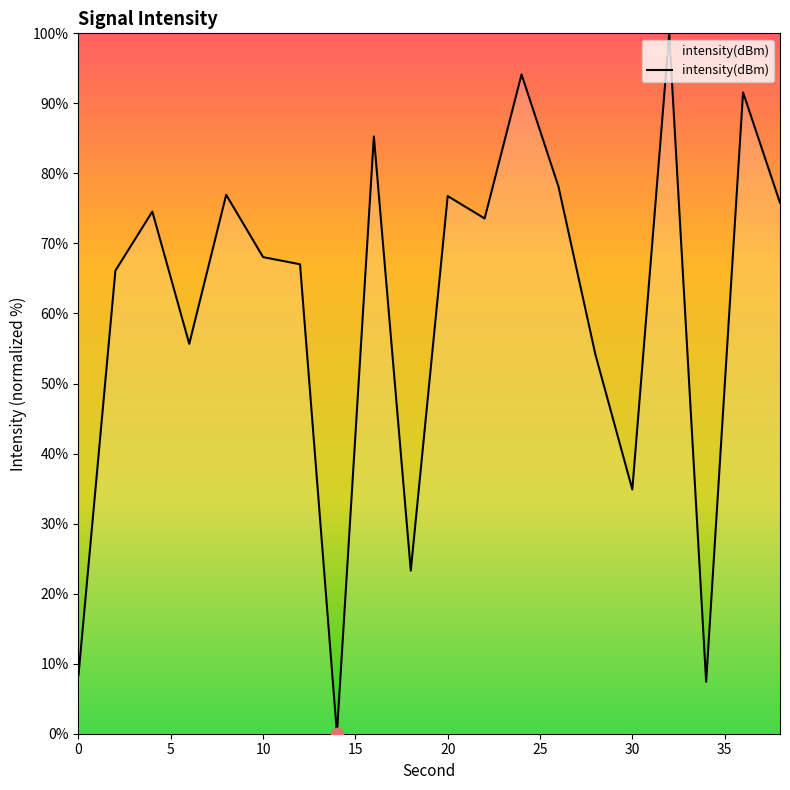

What is the maximum value shown in the chart?

100.0